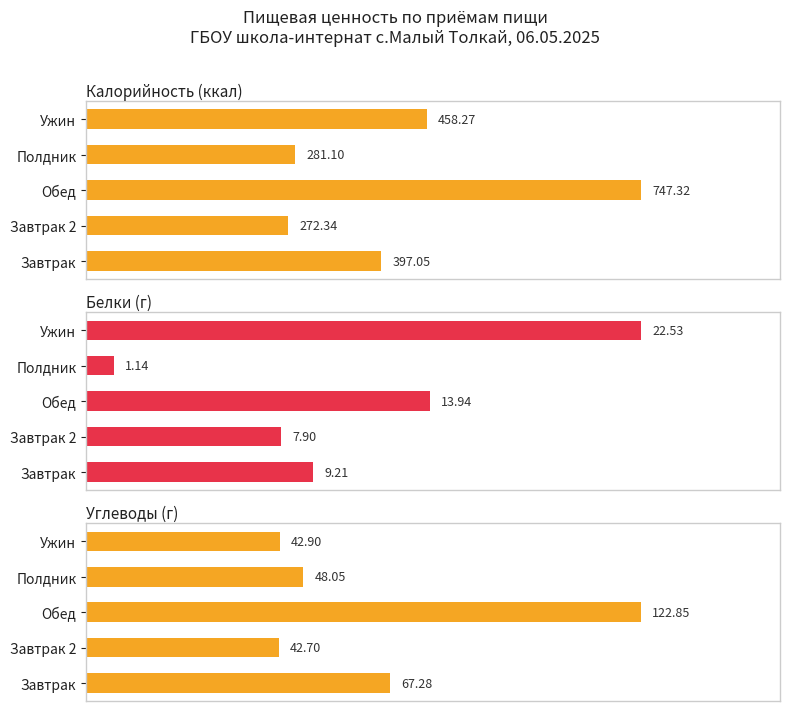

Rank the series by their maximum value, from highest to lowest.

Калорийность (ккал), Углеводы (г), Белки (г)